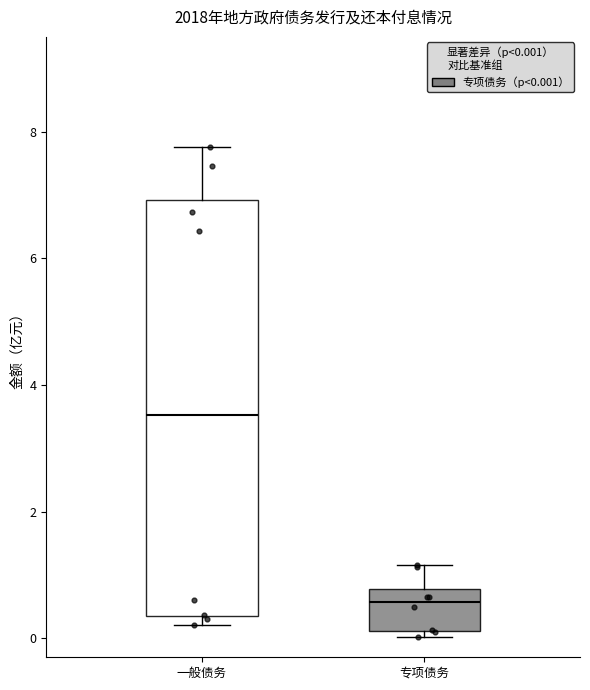

Comparing the boxes themselves (not the whiskers), which one is the tallest?

一般债务